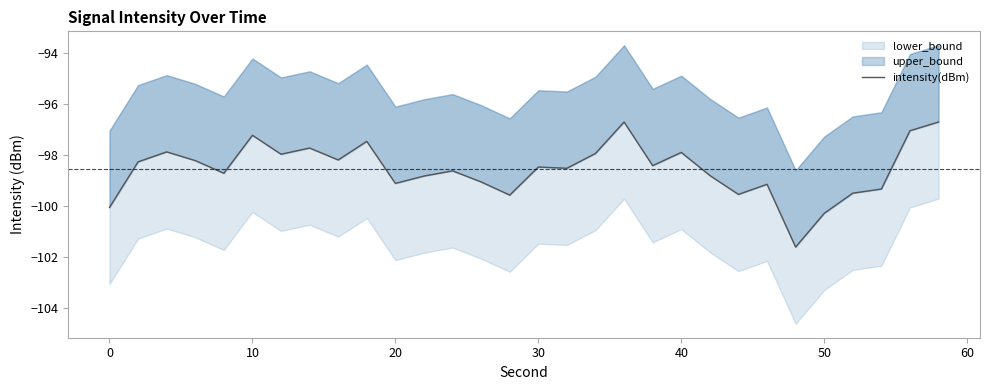

What is the smallest value displayed?

-101.6